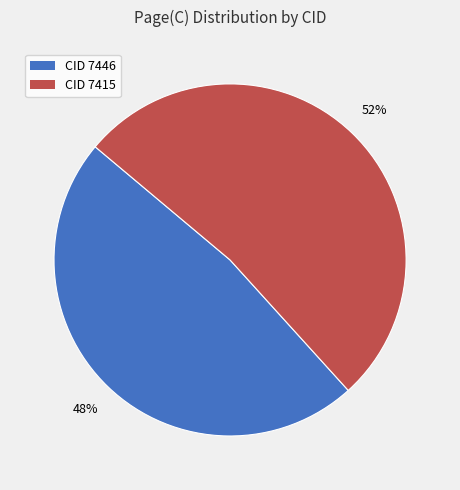

Does any single category account for the majority?

Yes